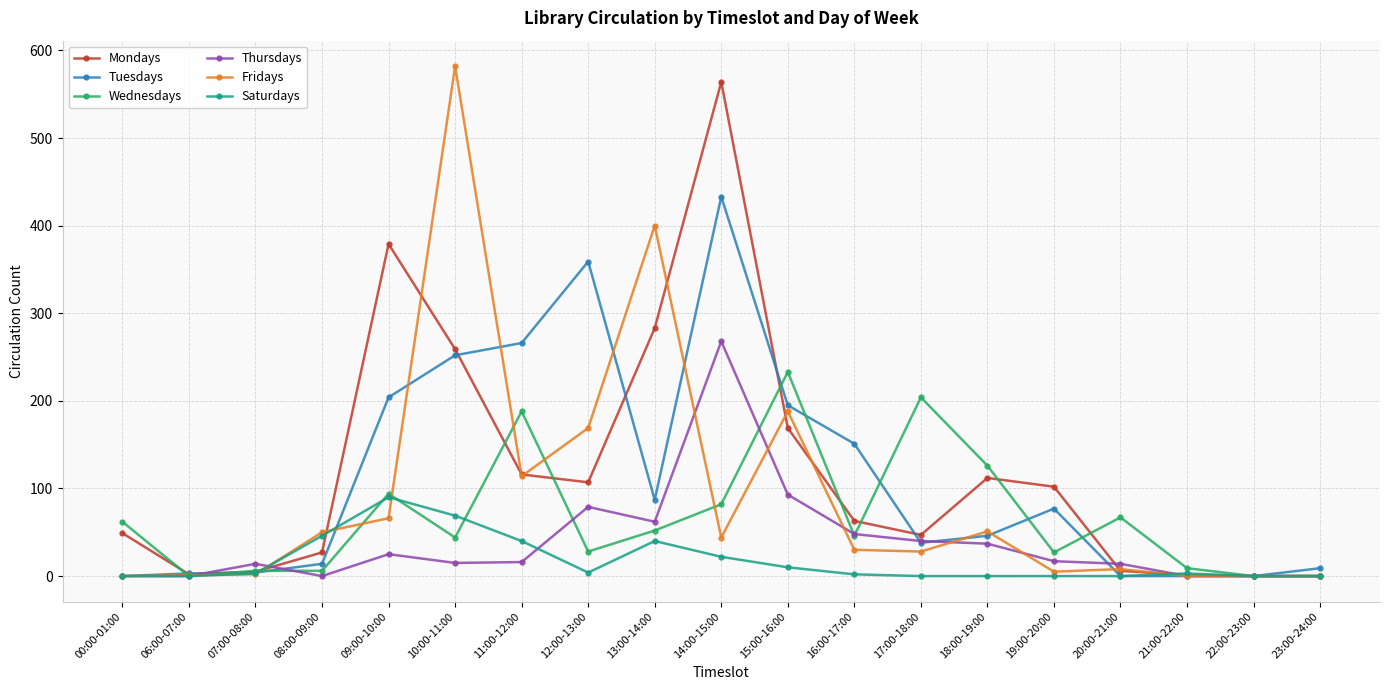

Rank the series by their maximum value, from lowest to highest.

Saturdays, Wednesdays, Thursdays, Tuesdays, Mondays, Fridays